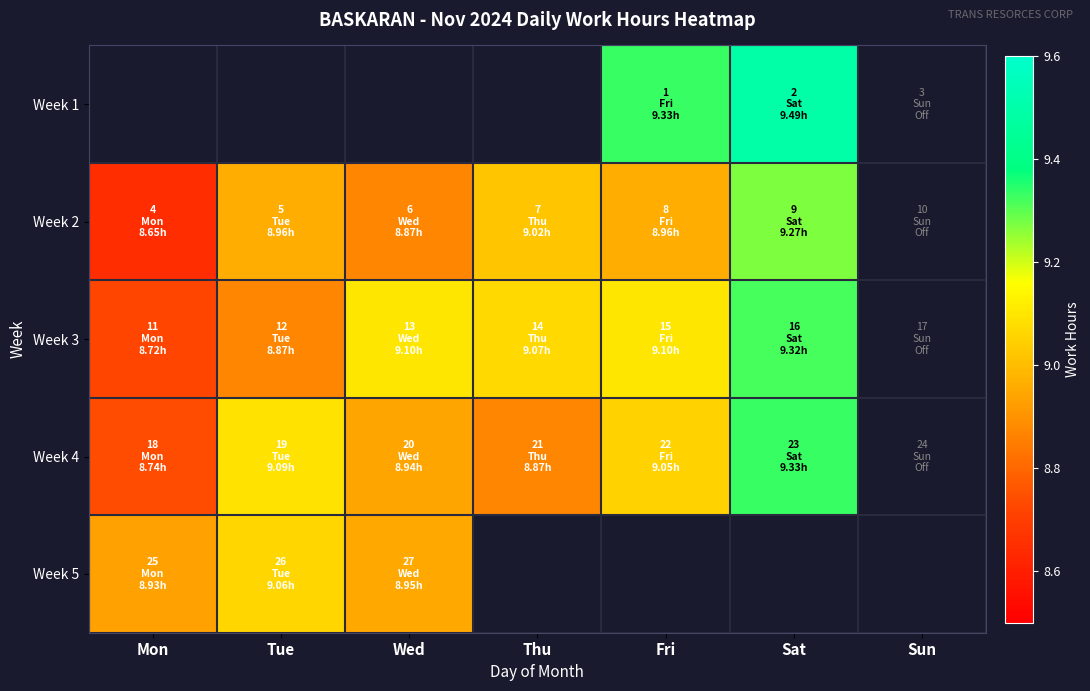

True or false: Week 2 has a value of 9.0 at Thu.

True